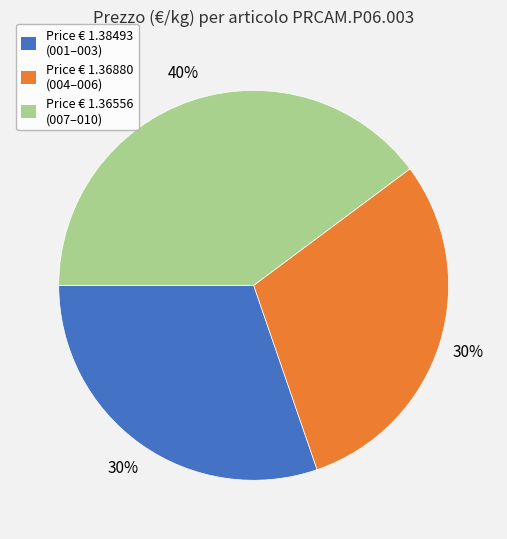

To the nearest percent, what is the average slice percentage?

33%